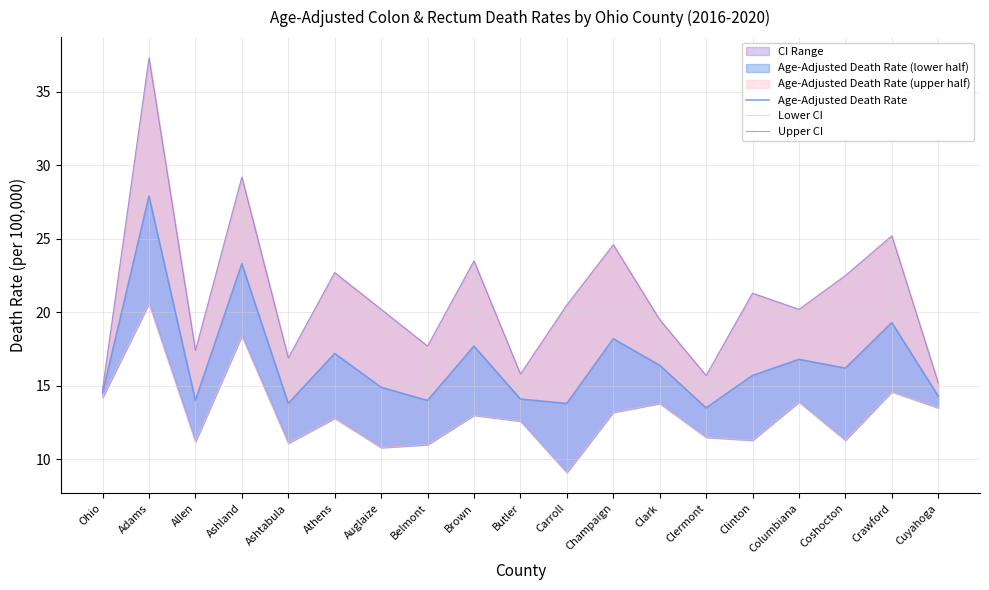

Where does the Age-Adjusted Death Rate series first go above 15?

Adams